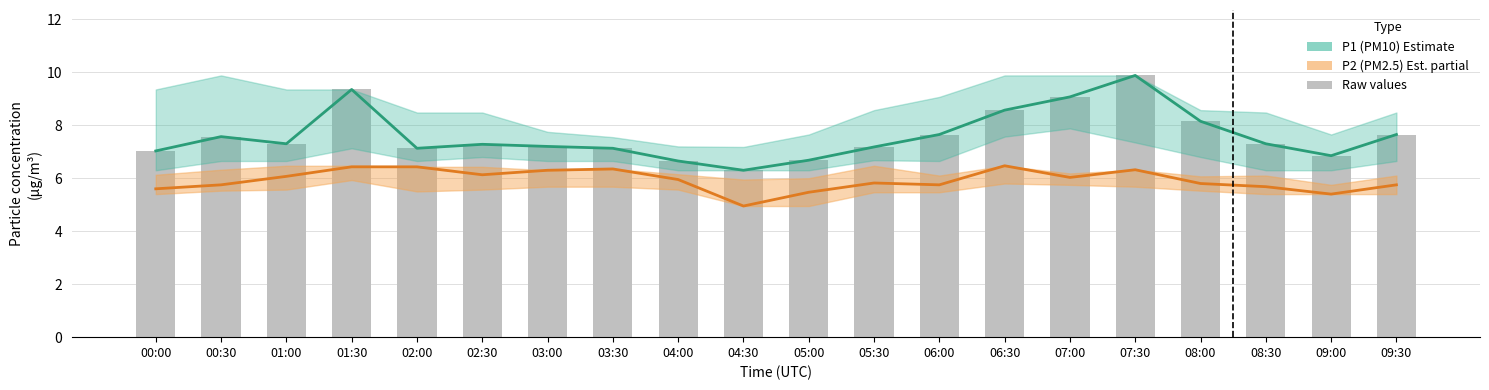

At which label does P2 (PM2.5) first exceed 5?

00:00